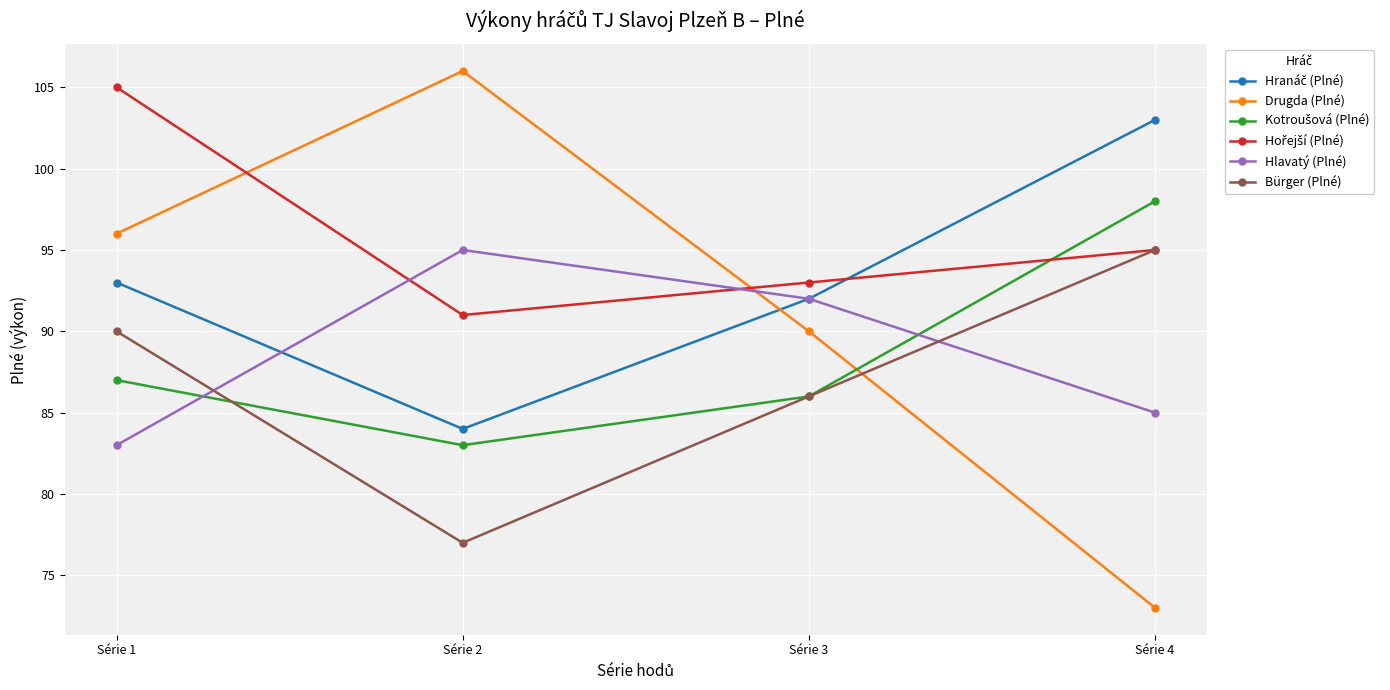

Rank the categories by Bürger (Plné) value from lowest to highest.

Série 2, Série 3, Série 1, Série 4